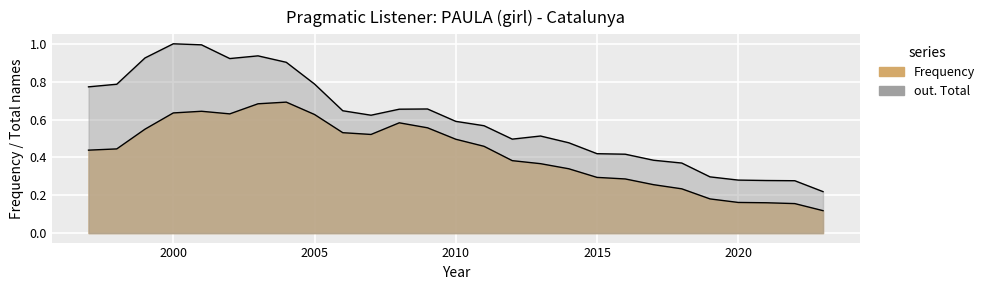

The value of out. Total at 2018 is 0.2. True or false?

False